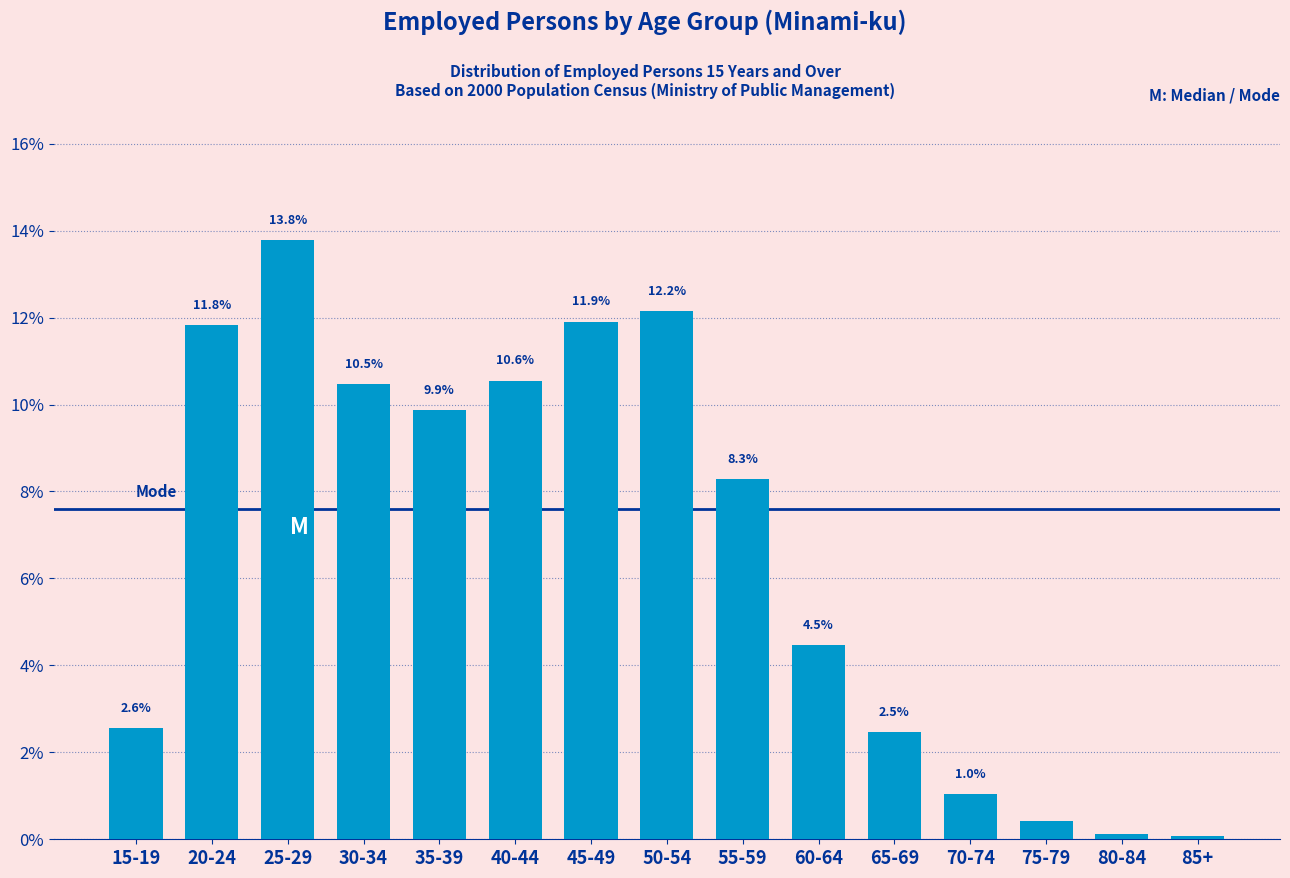

What is the ratio of the value at 50-54 to the value at 30-34?

1.2